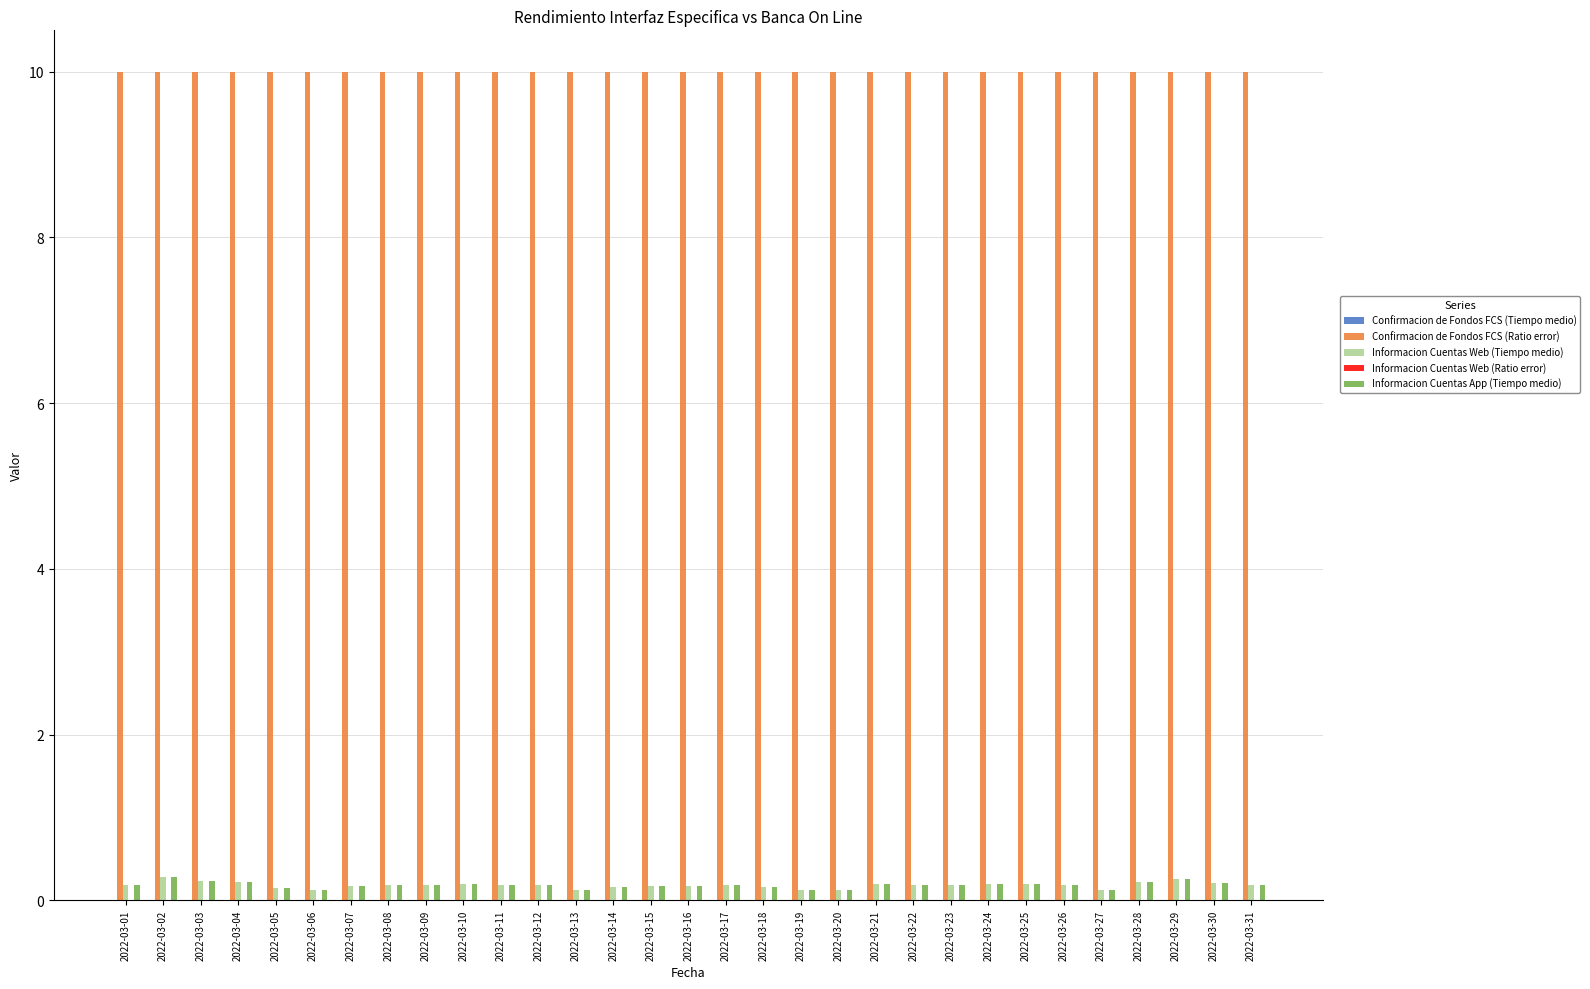

Which series has the largest total across all categories?

Confirmacion de Fondos FCS (Ratio error)